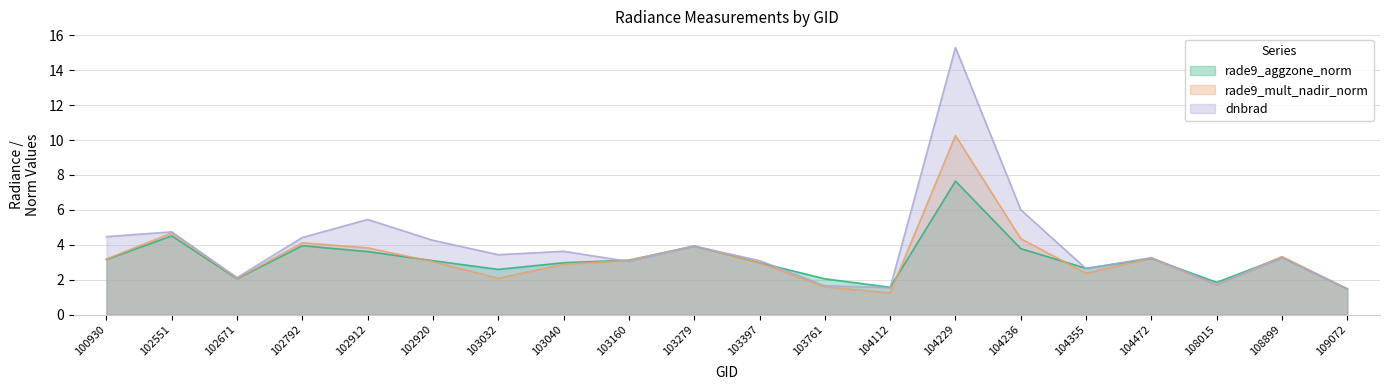

At which label does dnbrad reach its peak?

104229